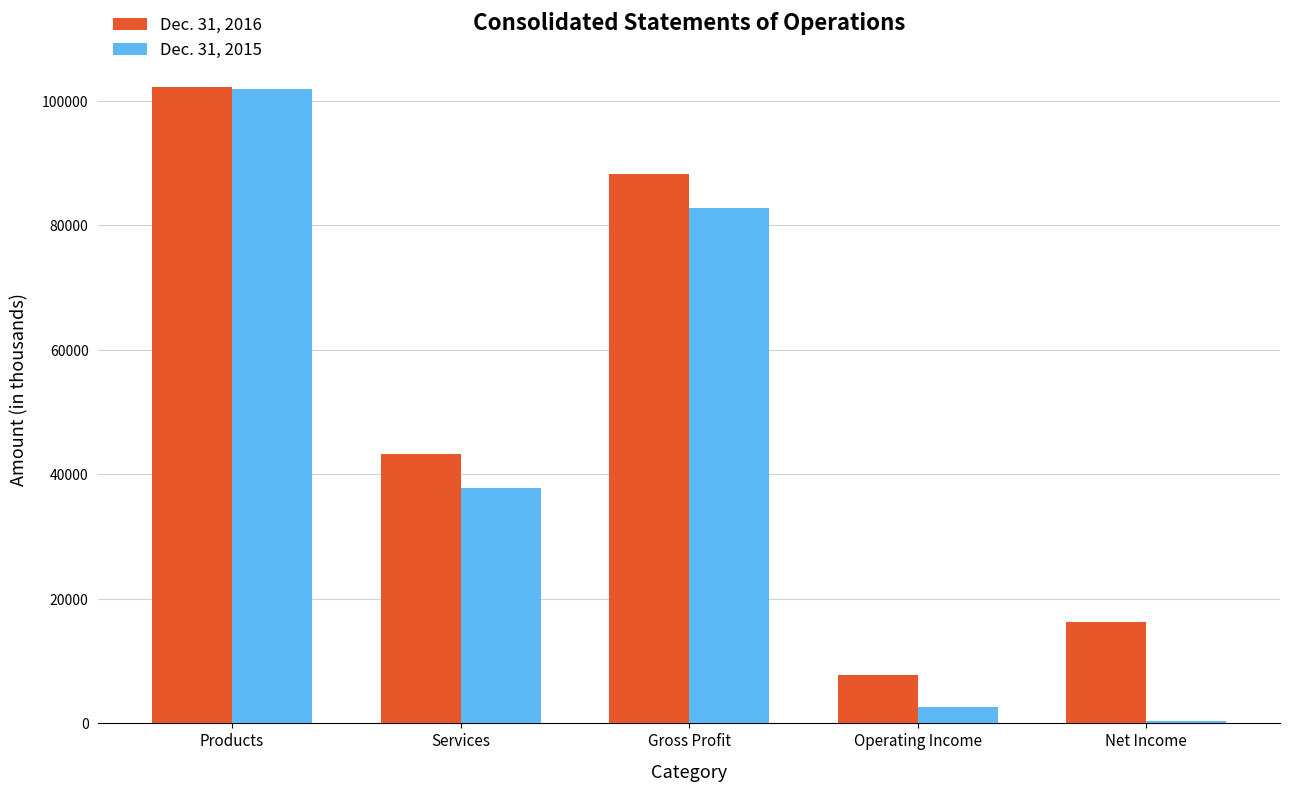

Which series has the widest spread of values?

Dec. 31, 2015